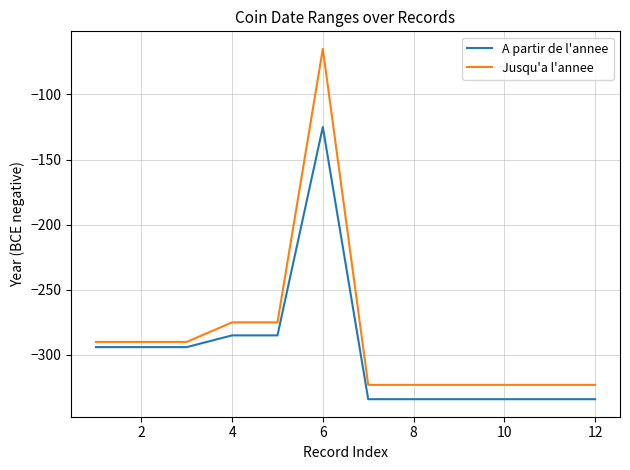

True or false: Jusqu'a l'annee and A partir de l'annee cross at least once.

False